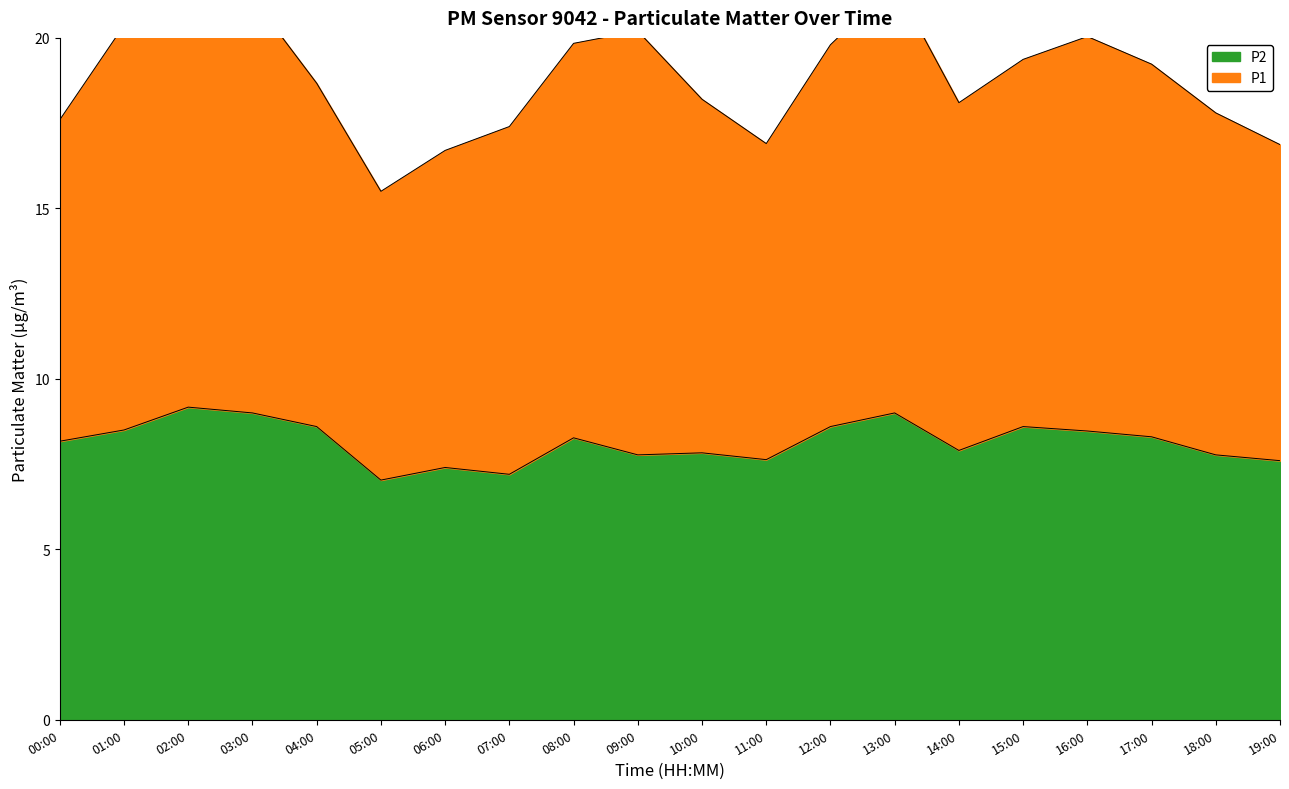

List the labels in order of value, largest first.

02:00, 03:00, 13:00, 04:00, 12:00, 15:00, 01:00, 16:00, 17:00, 08:00, 00:00, 14:00, 10:00, 09:00, 18:00, 11:00, 19:00, 06:00, 07:00, 05:00